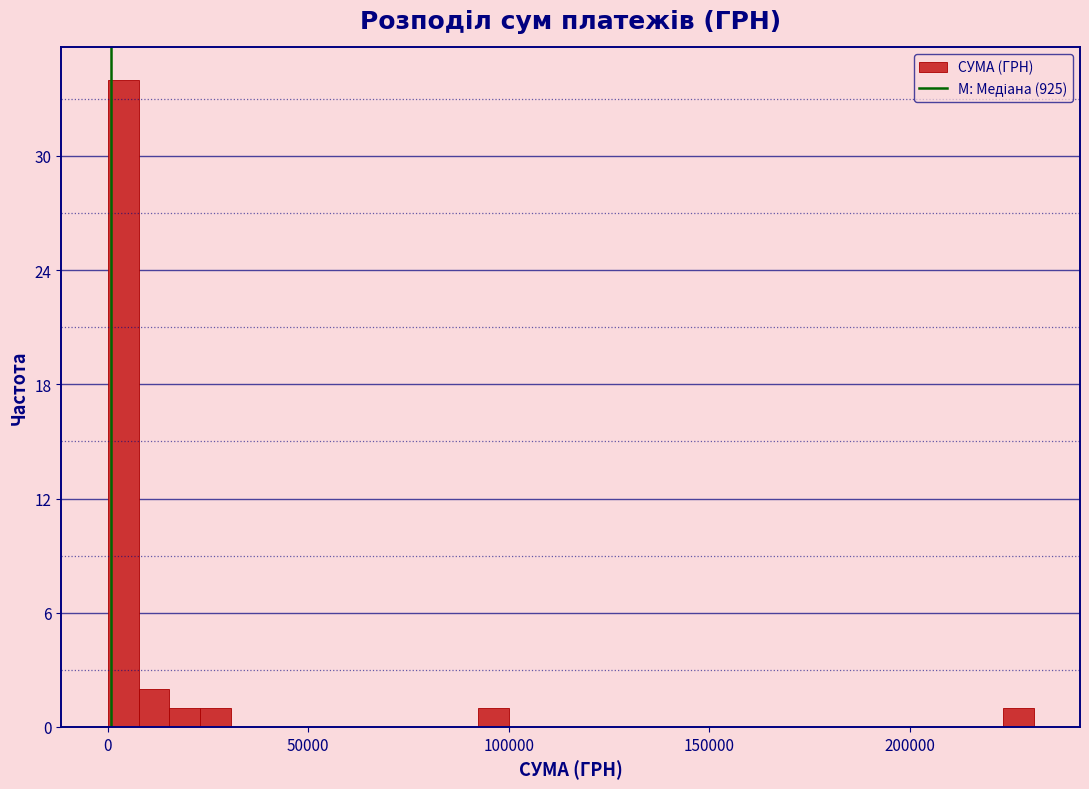

Around what value on the x-axis is the tallest bar? Give the approximate position of its centre, as read against the axis.

5000